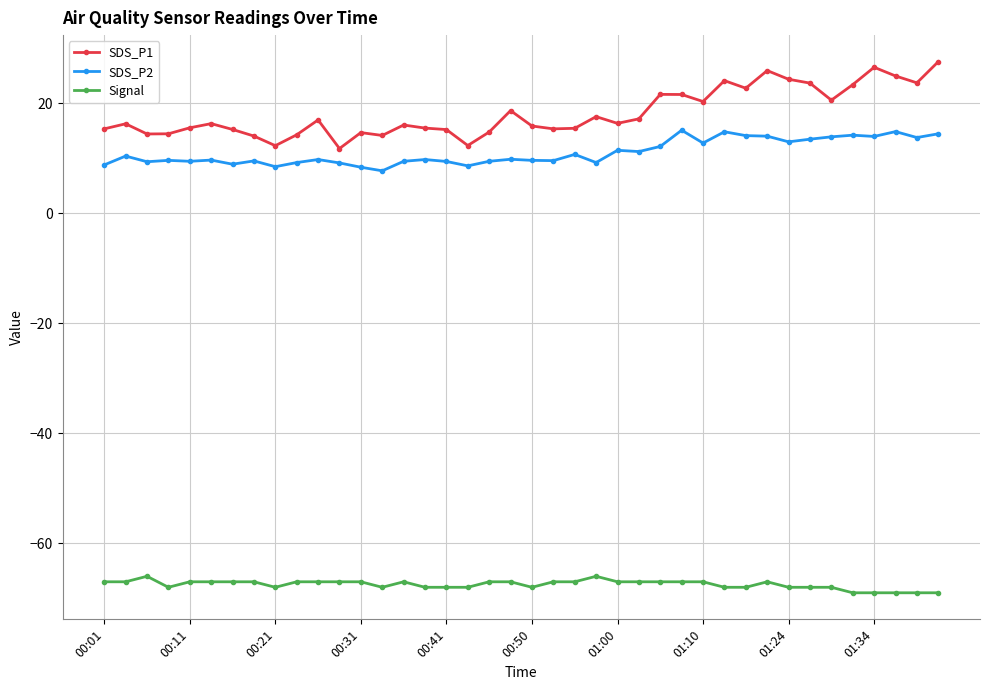

What is the value of the Signal point at the 14th from the left?

-68.0